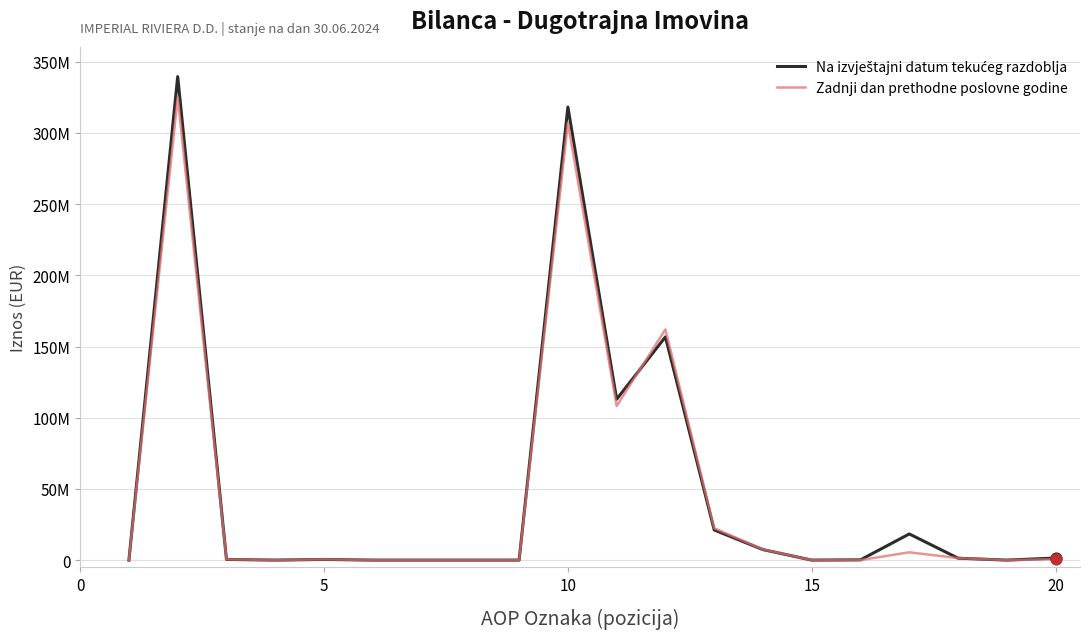

Is this an area chart (filled region under the line)?

No